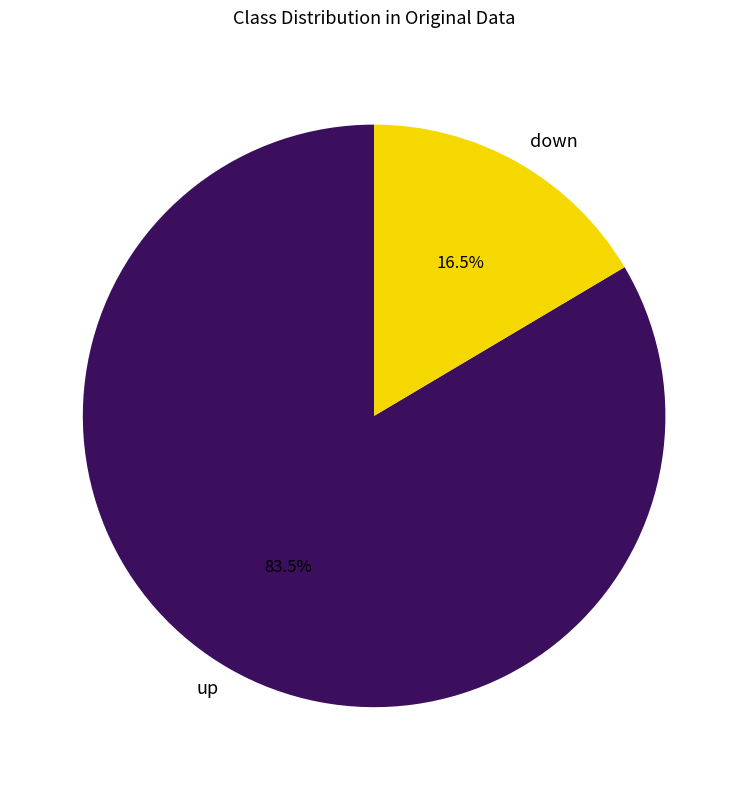

How much of the chart is everything except down?

83.5%